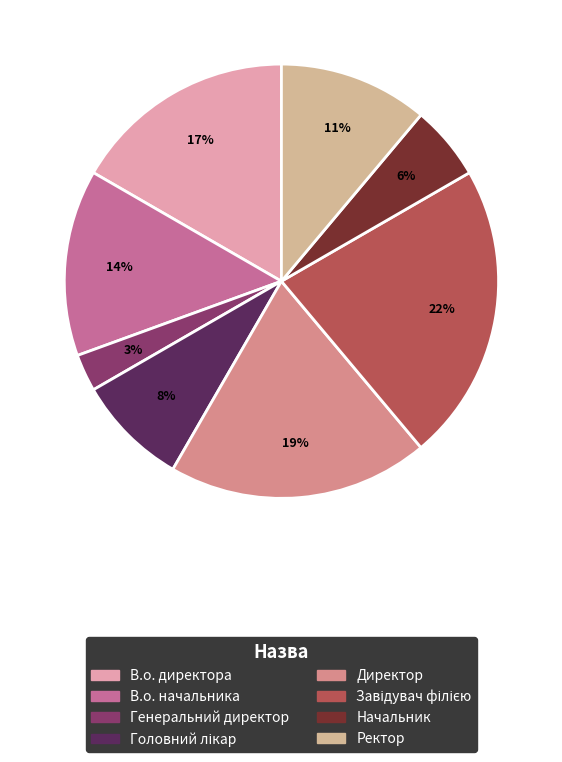

Which category has the smallest portion of the pie?

Генеральний директор